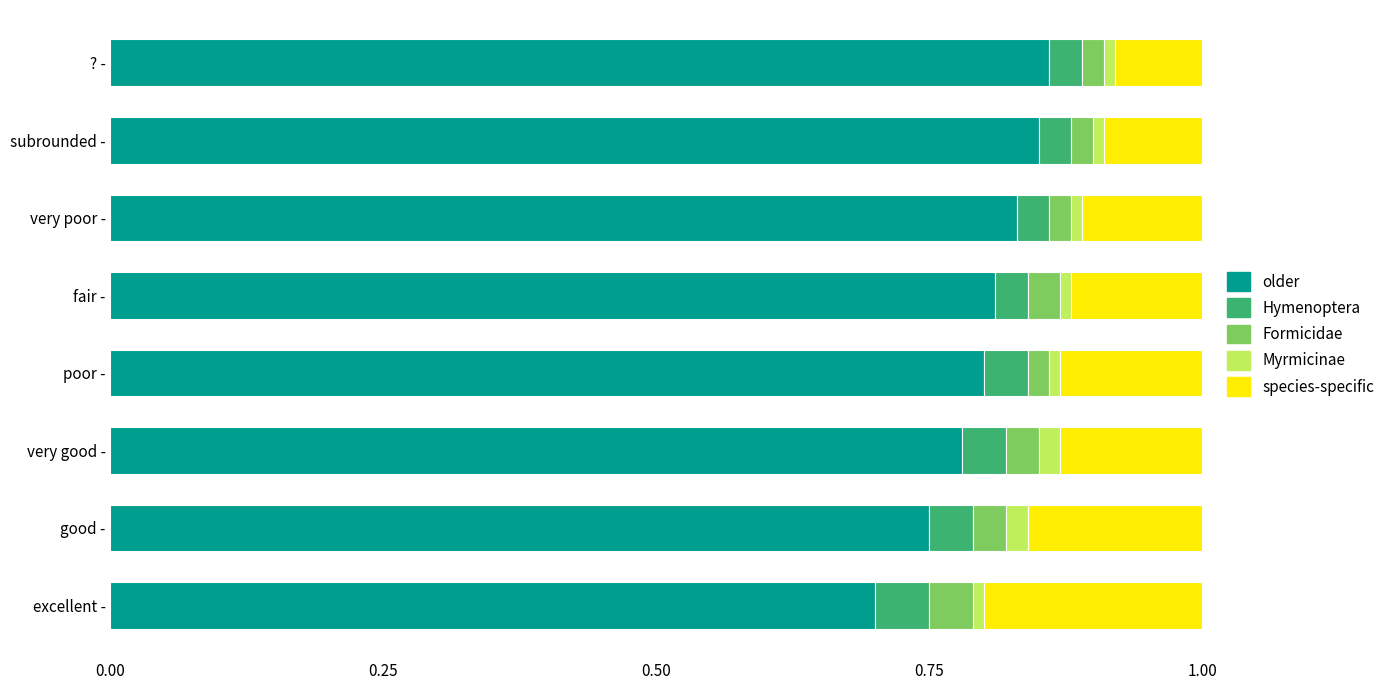

What is the lowest value of the older series?

0.7